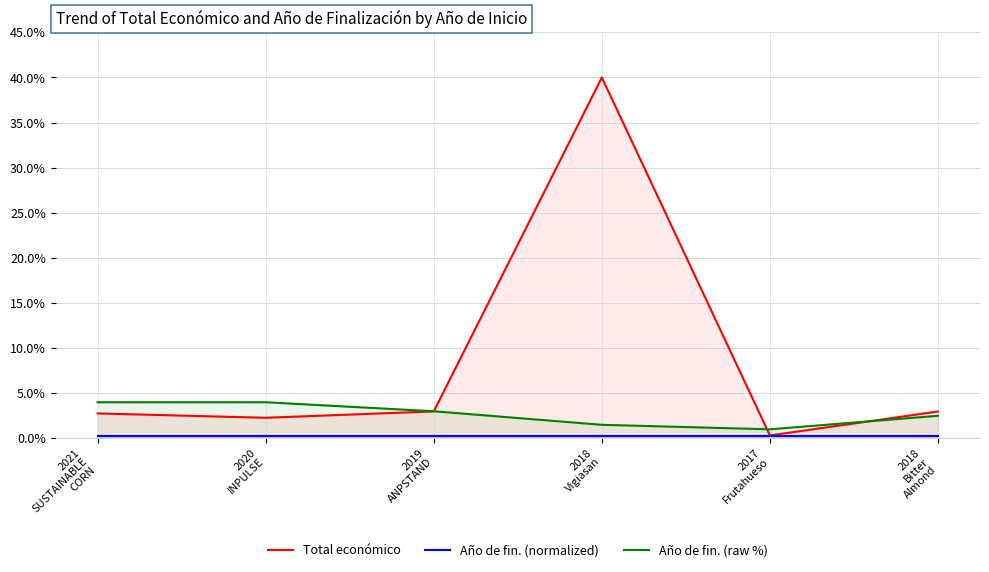

How many data points does each series have?

6